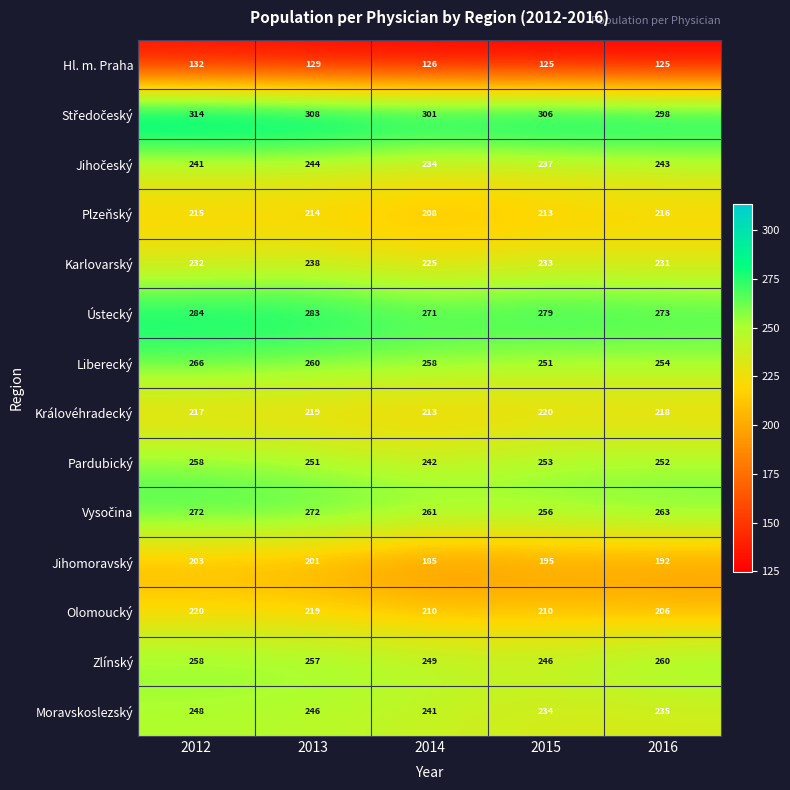

How many values in the Moravskoslezský series are below 241?

2